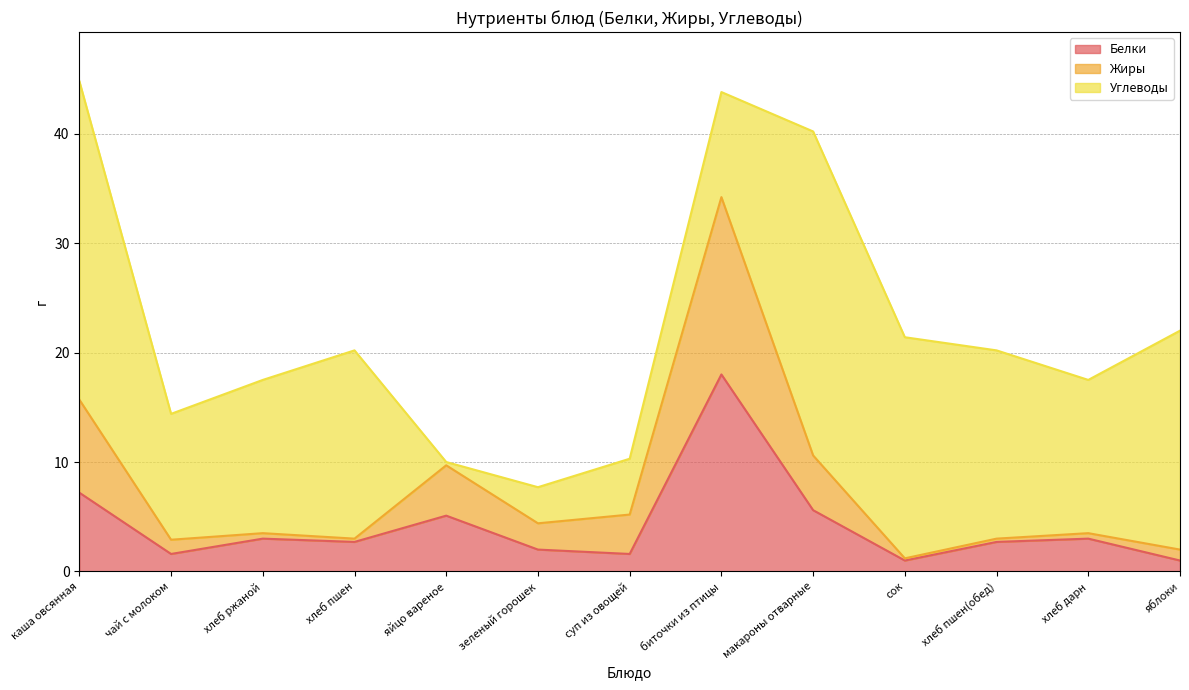

Is it true that Белки equals 1.1 at хлеб пшен?

False